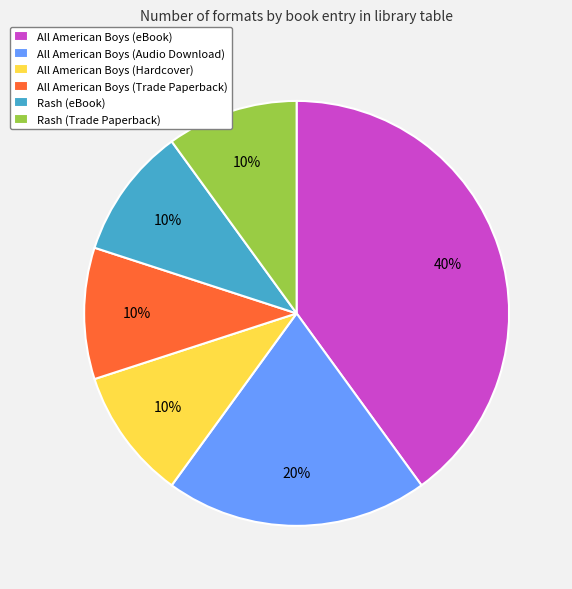

To the nearest percent, what is the combined percentage of All American Boys (Trade Paperback) and Rash (eBook)?

20%